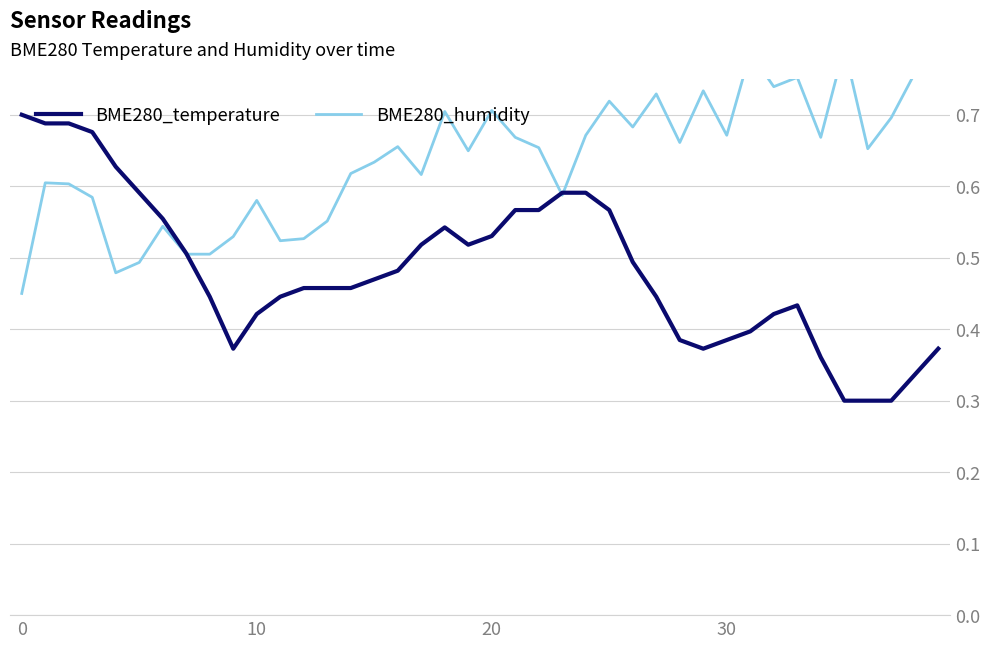

How many series are shown in this chart?

2